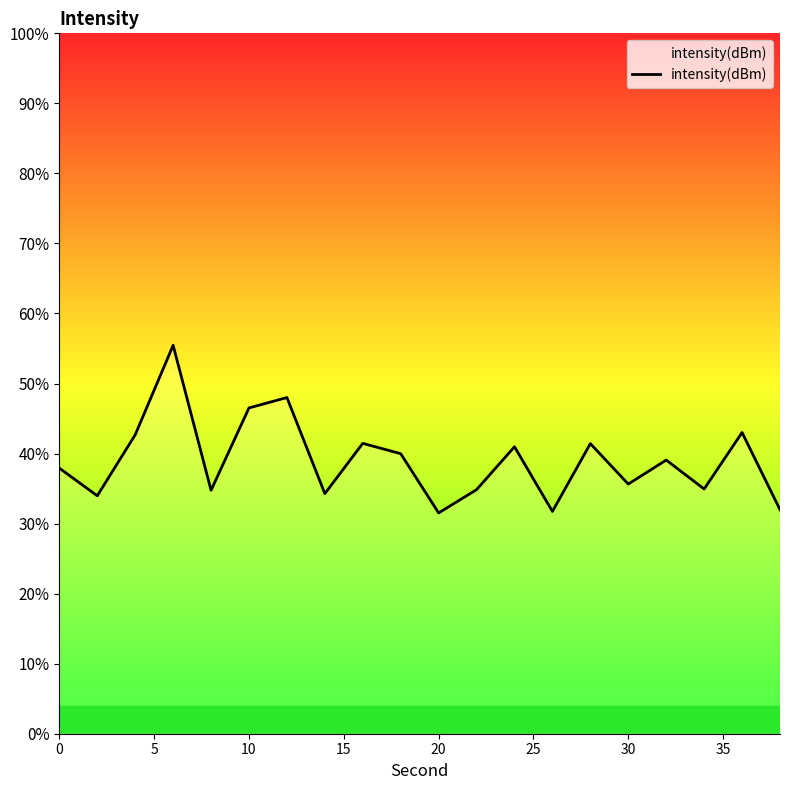

True or false: the data shows -60.2 at 40.

False